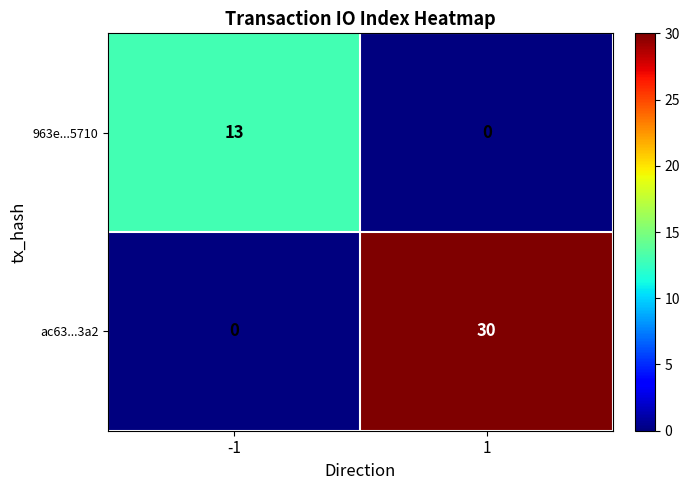

What value does the ac63...3a2 series have at 1, to the nearest 10?

30